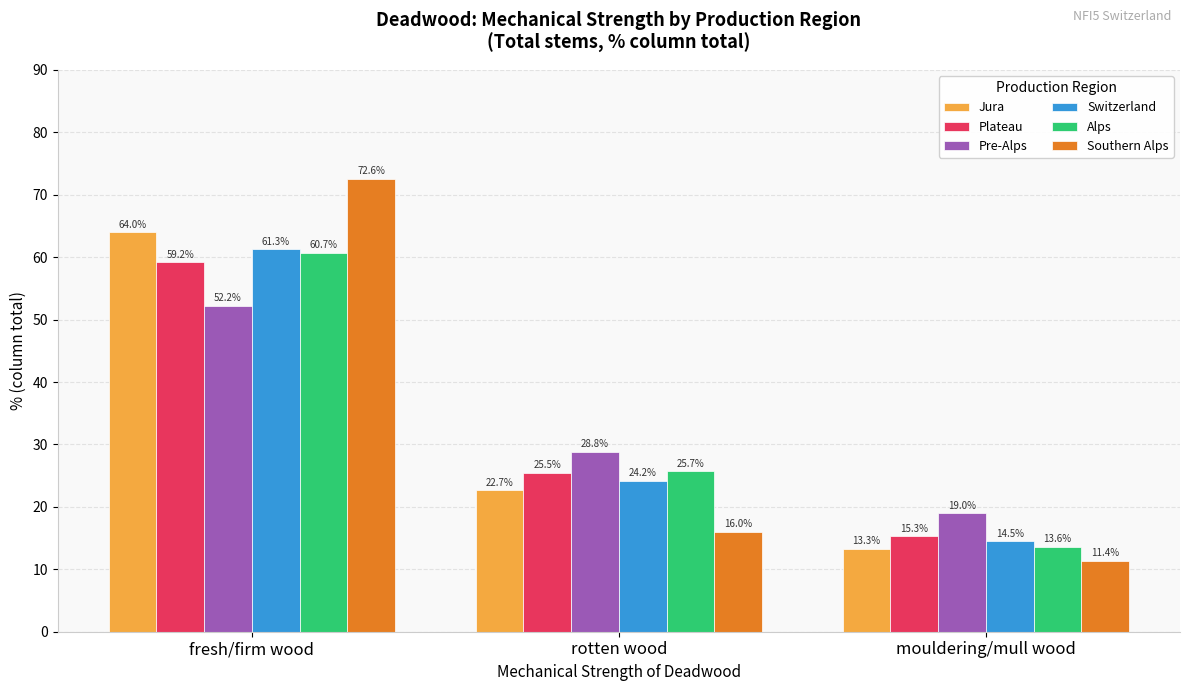

How many bars are there in total?

18